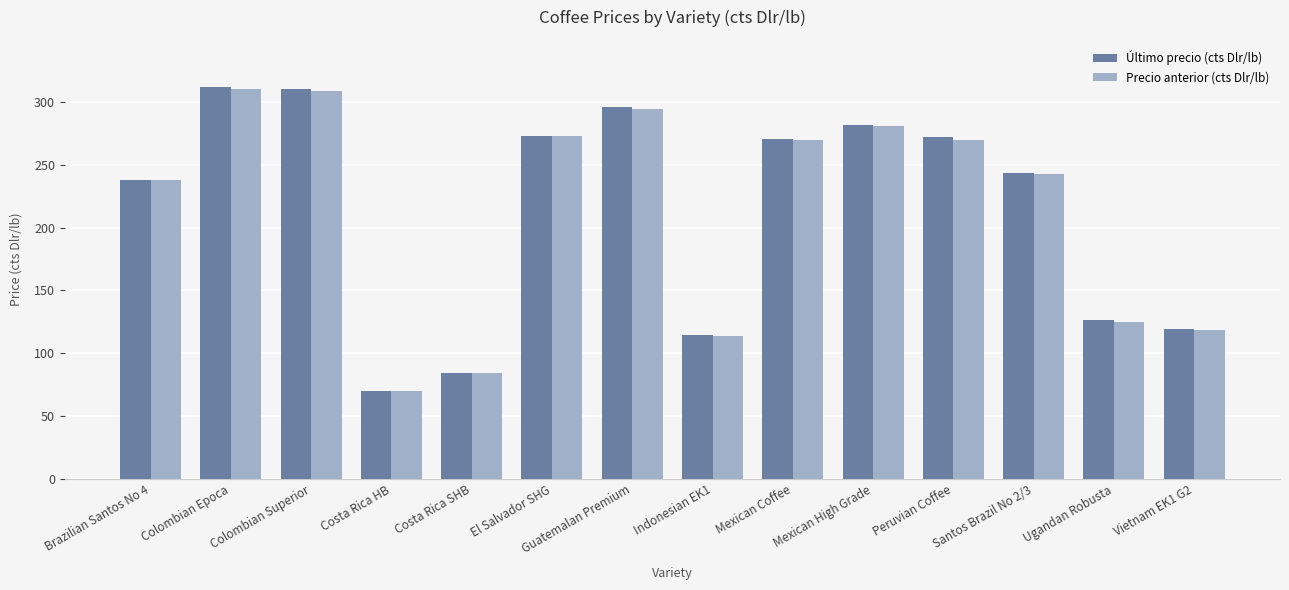

True or false: Último precio (cts Dlr/lb) has a value of 114.4 at Indonesian EK1.

True